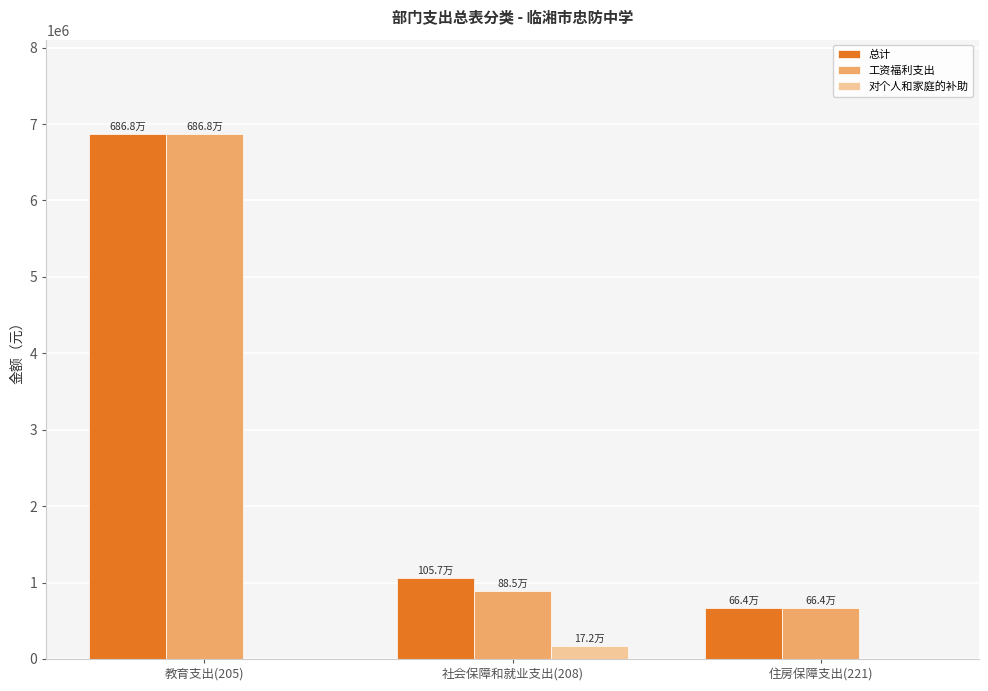

Are the bars horizontal?

No